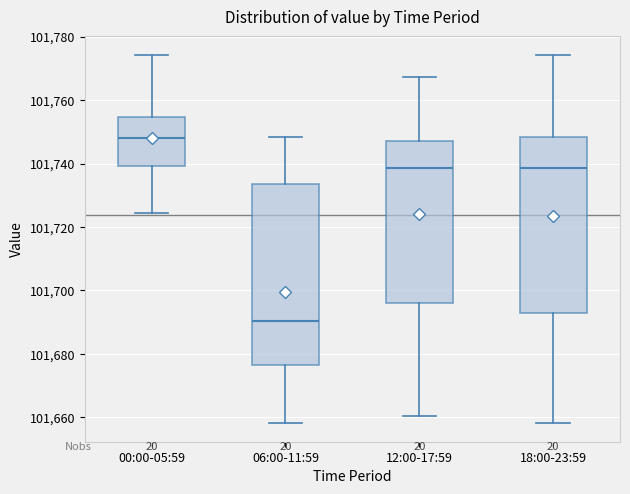

Which box has the highest median line?

00:00-05:59